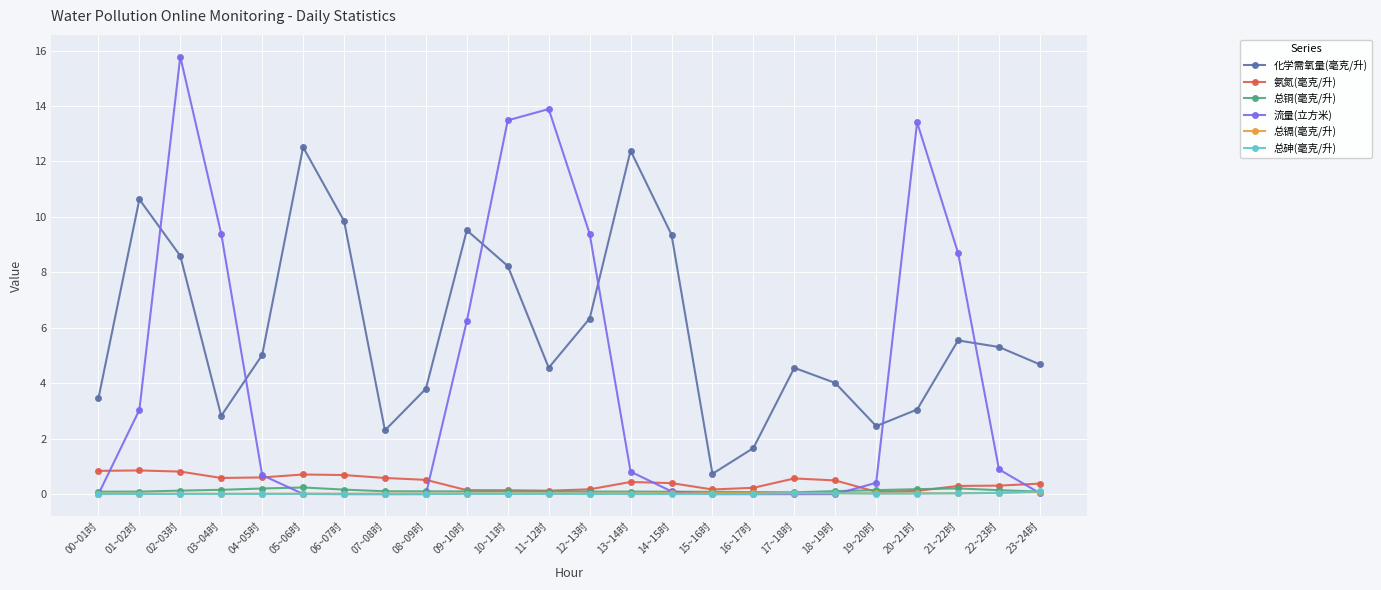

After their last crossing, which series has the higher values: 流量(立方米) or 化学需氧量(毫克/升)?

化学需氧量(毫克/升)